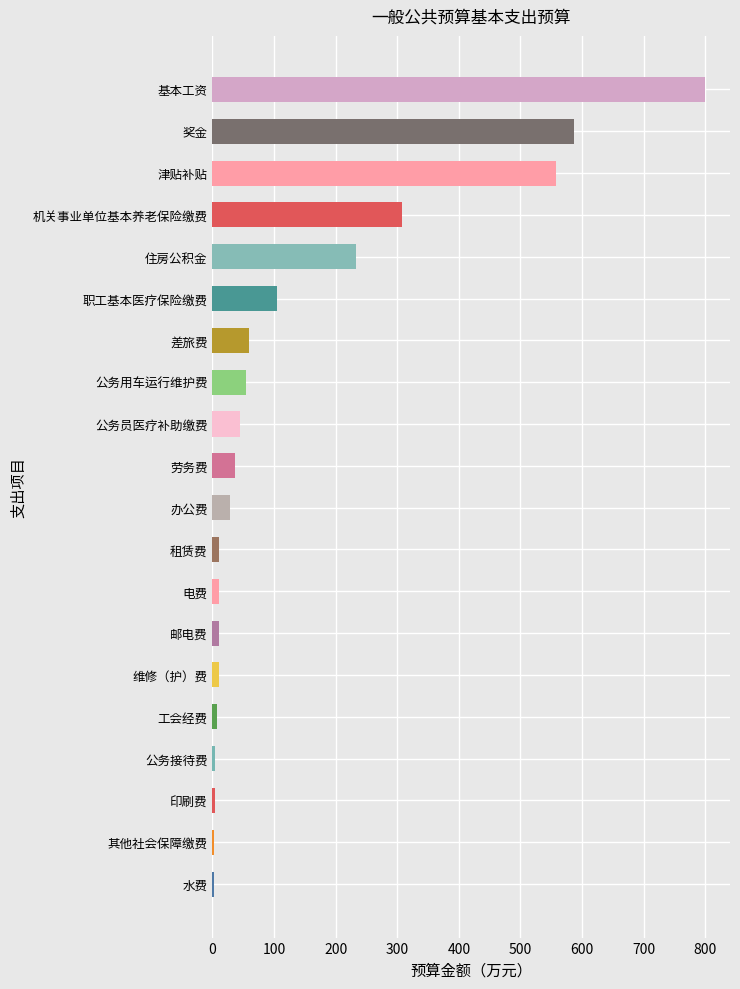

What is the maximum value shown in the chart?

800.2